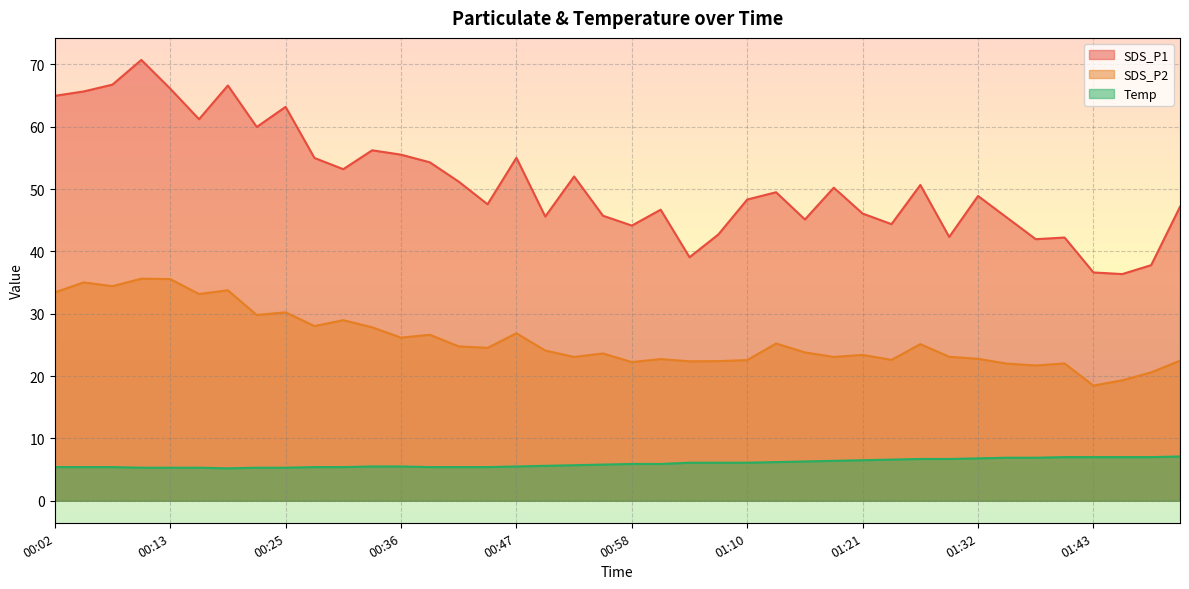

Reading left to right, transcribe all the data shown in this chart.

SDS_P1: 65.0	65.7	66.8	70.7	66.1	61.2	66.6	60.0	63.2	55.0	53.2	56.2	55.5	54.3	51.2	47.6	55.0	45.6	52.0	45.7	44.1	46.7	39.1	42.7	48.3	49.5	45.1	50.2	46.1	44.4	50.7	42.3	48.9	45.4	42.0	42.2	36.6	36.4	37.8	47.2
SDS_P2: 33.4	35.0	34.4	35.6	35.6	33.2	33.8	29.8	30.2	28.0	29.0	27.8	26.2	26.6	24.8	24.5	26.9	24.1	23.1	23.6	22.2	22.7	22.4	22.4	22.6	25.2	23.8	23.1	23.4	22.6	25.1	23.1	22.8	22.0	21.7	22.0	18.5	19.3	20.6	22.5
Temp: 5.4	5.4	5.4	5.3	5.3	5.3	5.2	5.3	5.3	5.4	5.4	5.5	5.5	5.4	5.4	5.4	5.5	5.6	5.7	5.8	5.9	5.9	6.1	6.1	6.1	6.2	6.3	6.4	6.5	6.6	6.7	6.7	6.8	6.9	6.9	7.0	7.0	7.0	7.0	7.1